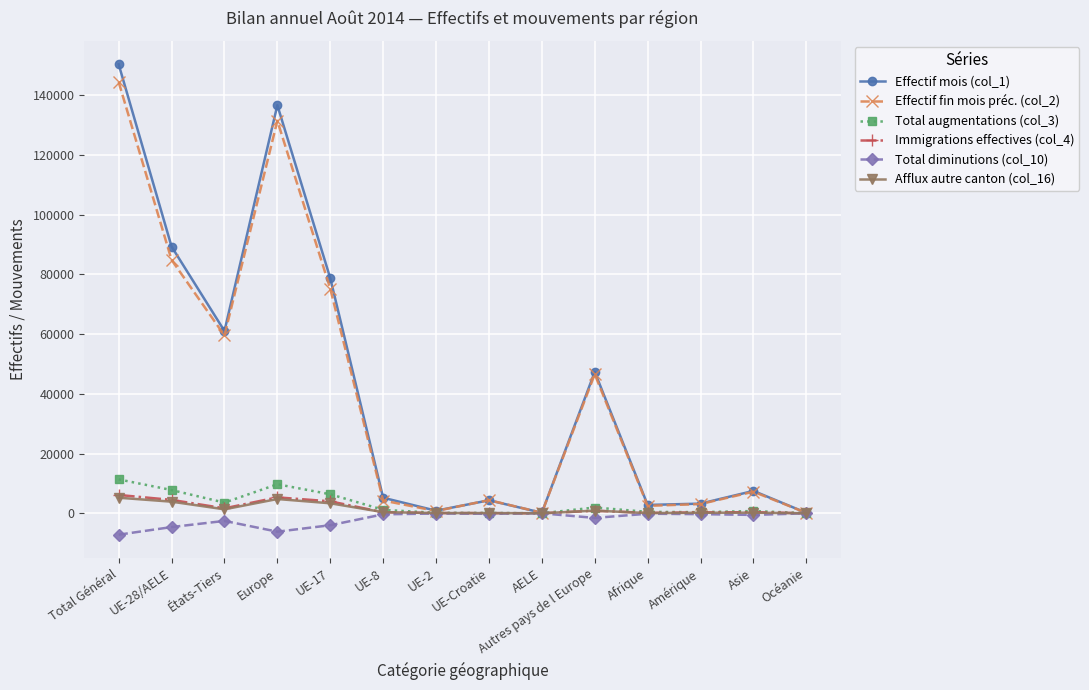

What is the label of the 8th point from the right?

UE-2